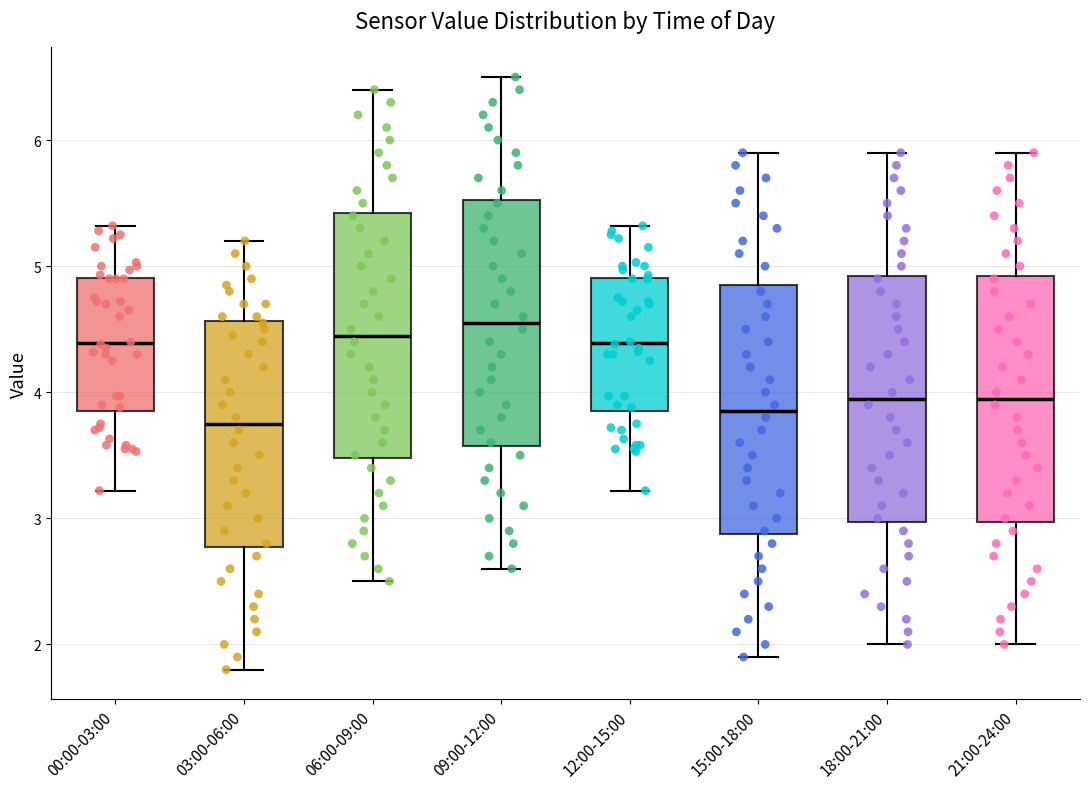

Reading left to right, transcribe this box plot: for each box, give where its median line is, the range the box spans, and where its two whiskers end, as read against the y-axis. The values are not printed on the chart, so give them approximately, as read against the axis.

00:00-03:00: median 4.4, box 3.8 to 4.9, whiskers 3.2 to 5.3
03:00-06:00: median 3.8, box 2.8 to 4.6, whiskers 1.8 to 5.2
06:00-09:00: median 4.5, box 3.5 to 5.4, whiskers 2.5 to 6.4
09:00-12:00: median 4.6, box 3.6 to 5.5, whiskers 2.6 to 6.5
12:00-15:00: median 4.4, box 3.8 to 4.9, whiskers 3.2 to 5.3
15:00-18:00: median 3.9, box 2.9 to 4.9, whiskers 1.9 to 5.9
18:00-21:00: median 4.0, box 3.0 to 4.9, whiskers 2.0 to 5.9
21:00-24:00: median 4.0, box 3.0 to 4.9, whiskers 2.0 to 5.9